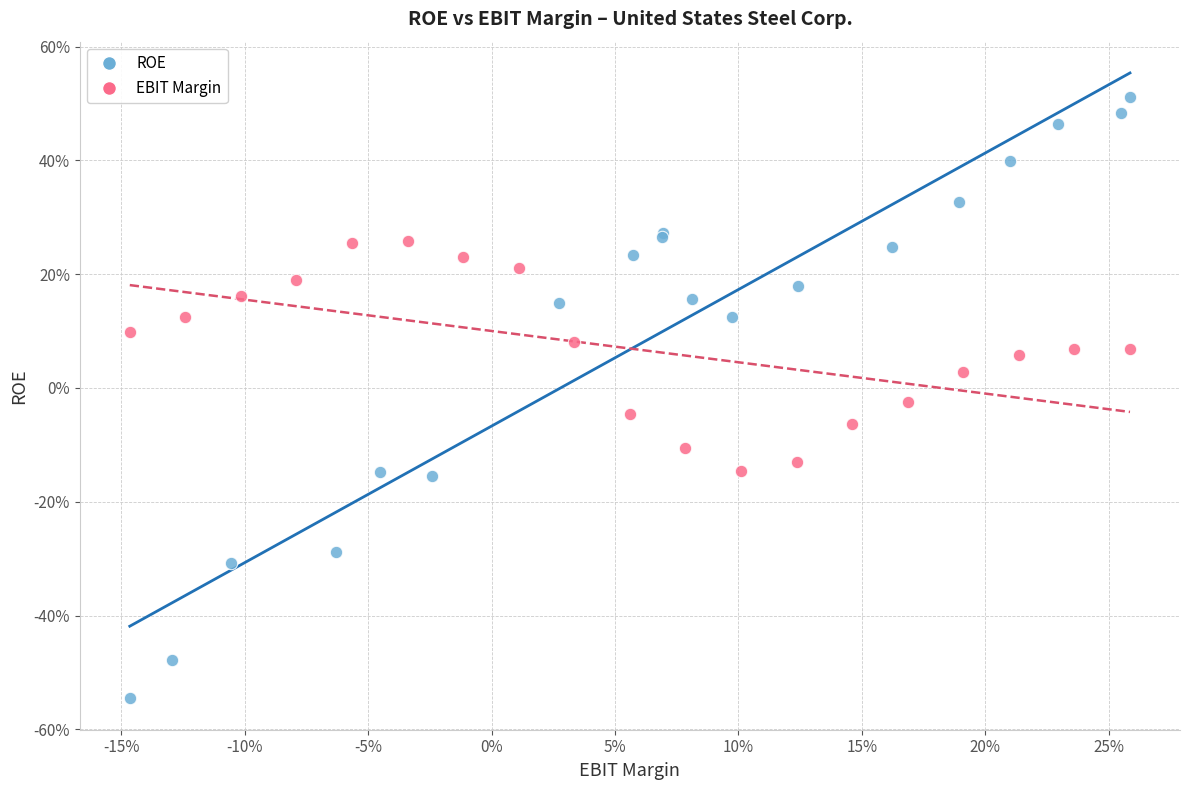

Which series reaches the minimum Y coordinate?

ROE